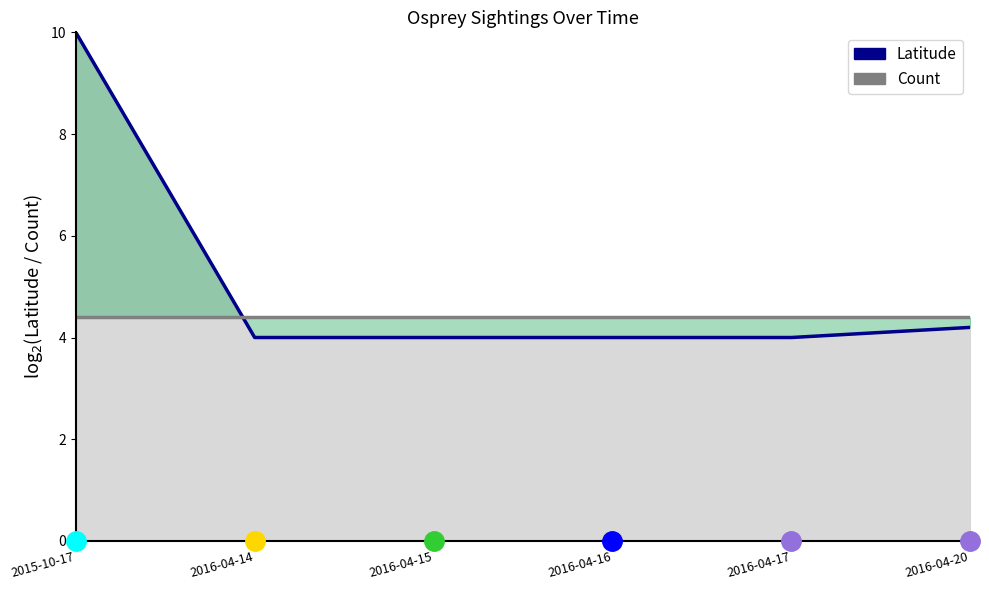

Is it true that Count equals 4.4 at 2015-10-17?

True